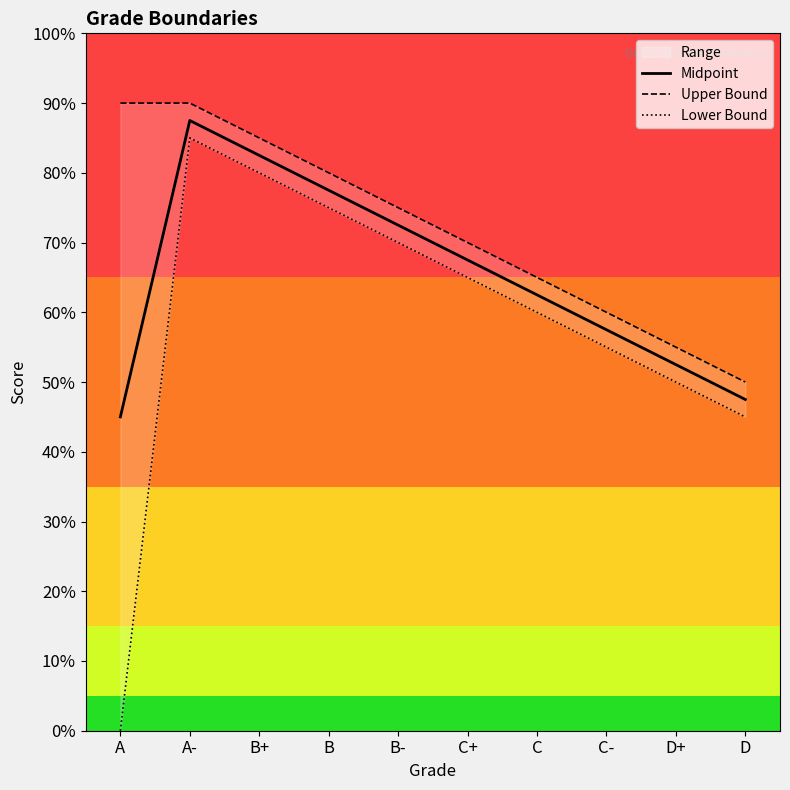

Read the Midpoint value at B.

77.5